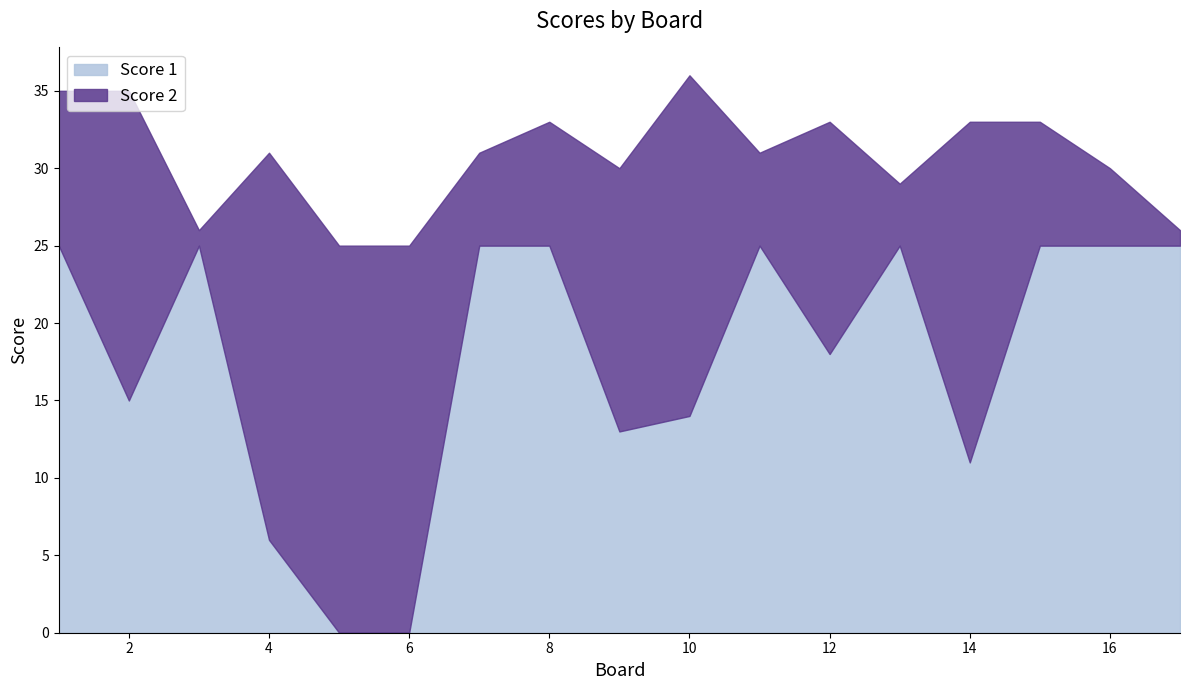

At 2, list the series in order from largest to smallest.

Score 2, Score 1